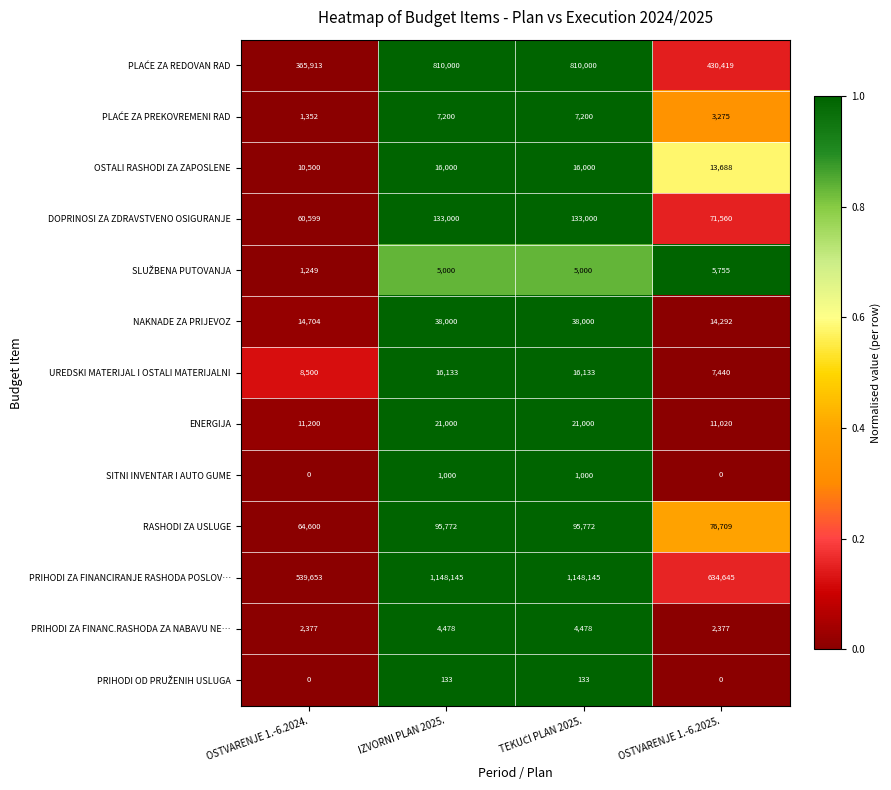

What is the maximum value shown in the chart?

1148145